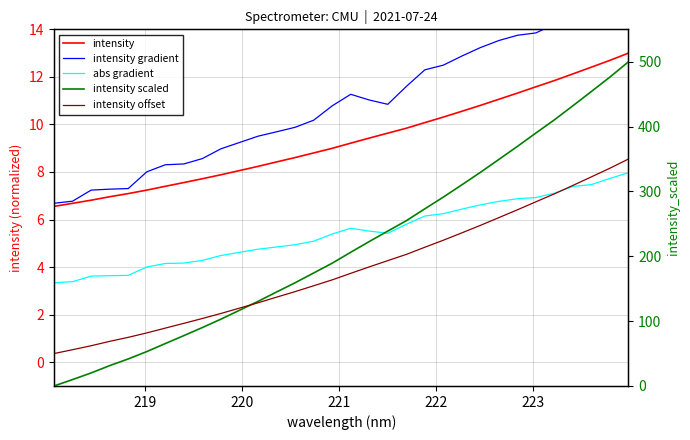

What is the difference between the maximum and minimum values in the intensity series?

6.4